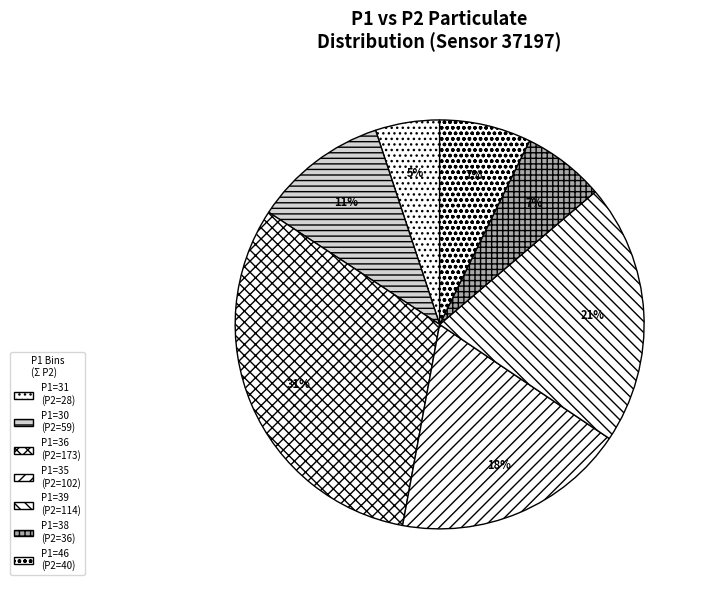

Rank the categories by value from lowest to highest.

P1=31 (P2=28), P1=38 (P2=36), P1=46 (P2=40), P1=30 (P2=59), P1=35 (P2=102), P1=39 (P2=114), P1=36 (P2=173)